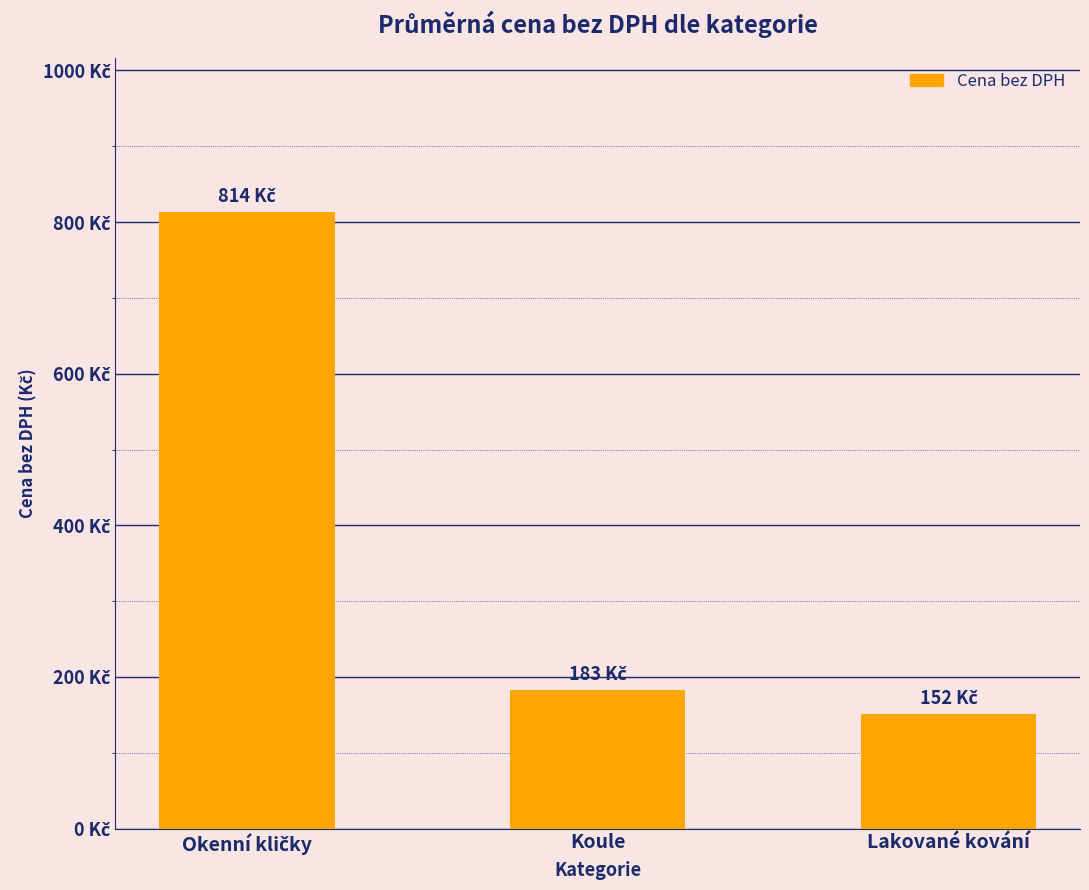

What value does the data have at Lakované kování?

151.7